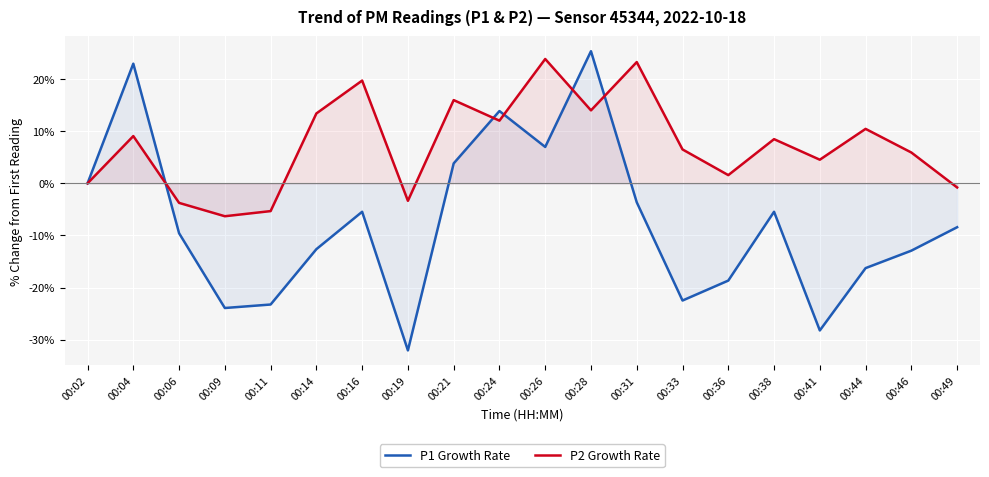

At how many categories does at least one series exceed 8?

10